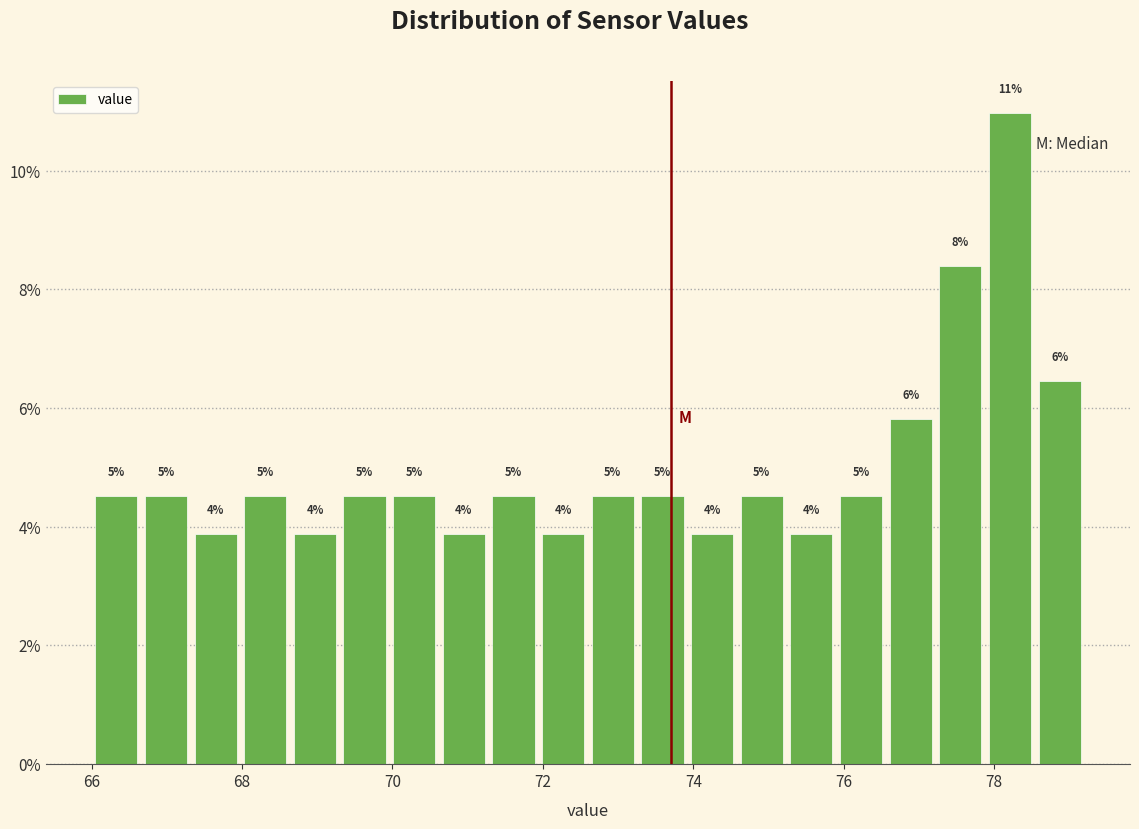

Around what value on the x-axis is the tallest bar? Give the approximate position of its centre, as read against the axis.

78.2